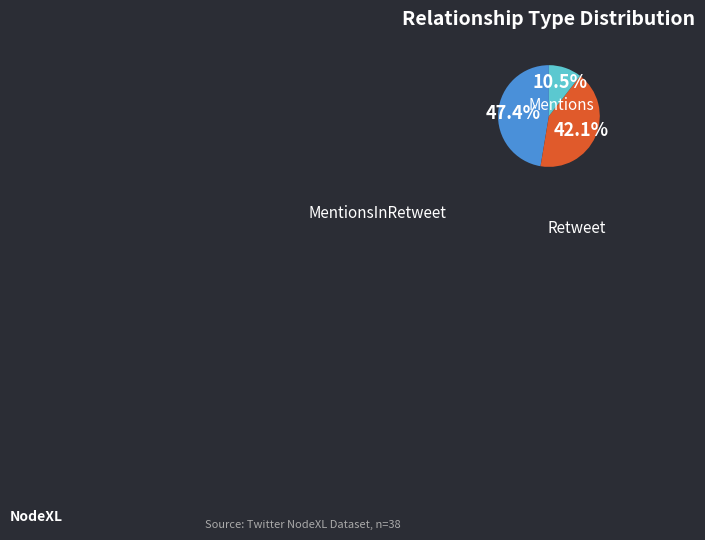

What percentage is the Mentions slice, to the nearest percent?

47%